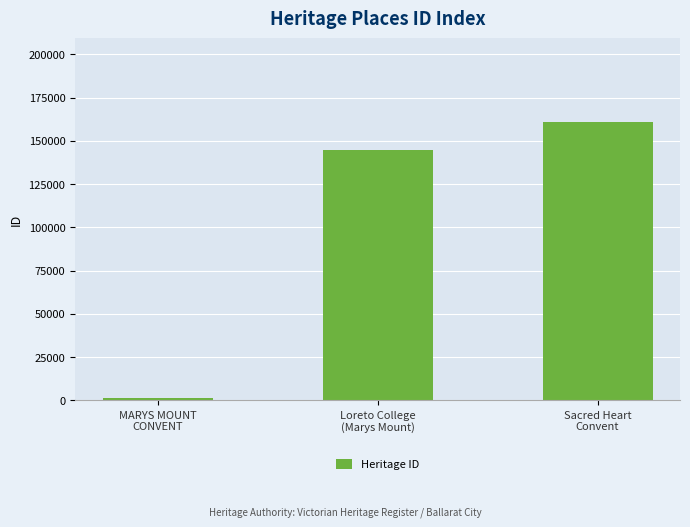

True or false: the data shows 144658 at Loreto College
(Marys Mount).

True